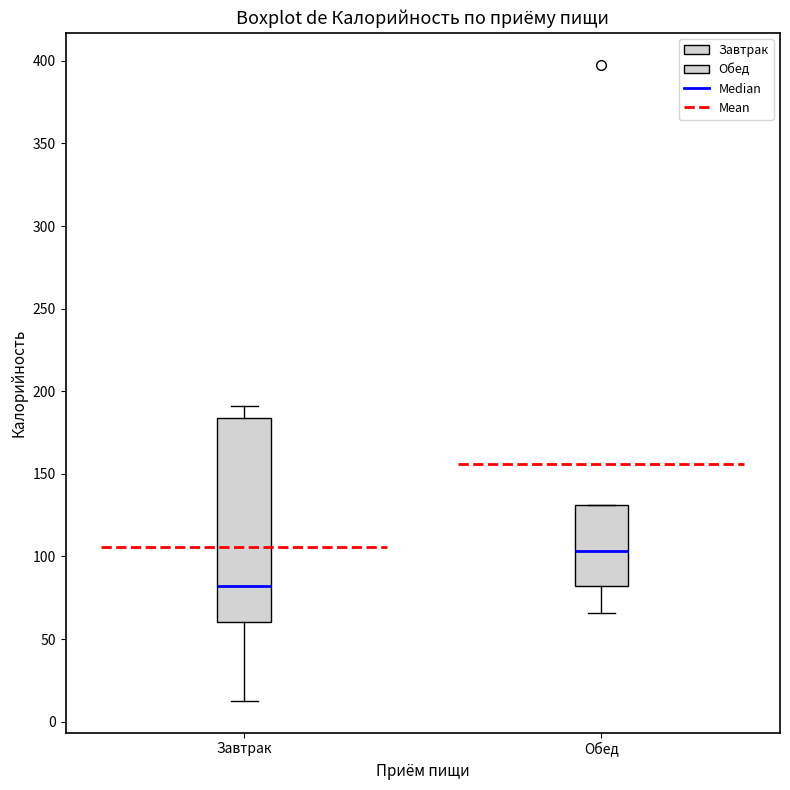

Where is the lower edge of the box for Обед on the y-axis? The values are not printed on the chart, so give them approximately, as read against the axis.

80